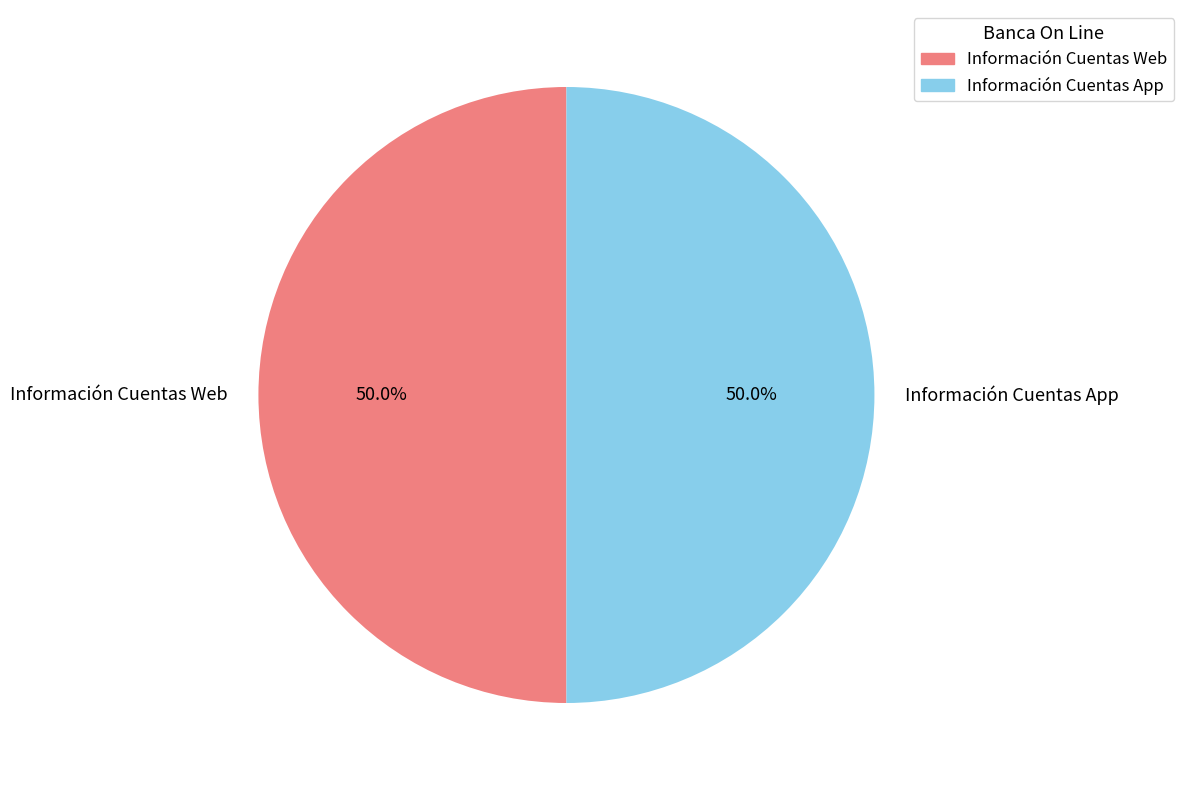

Do Información Cuentas Web and Información Cuentas App together represent more than half of the pie?

Yes